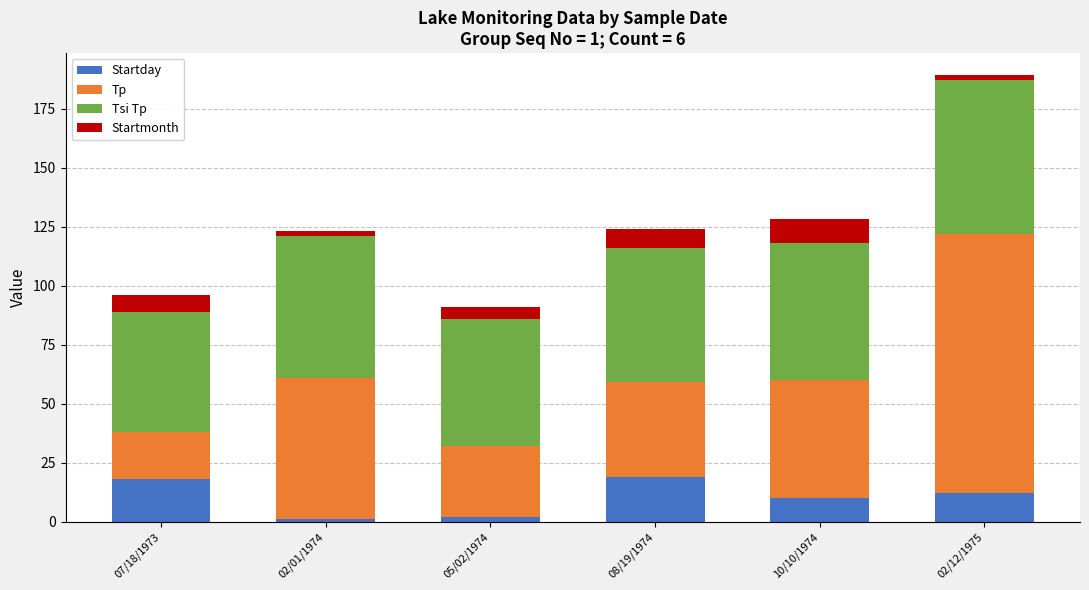

At which category is the sum across all series the highest?

02/12/1975